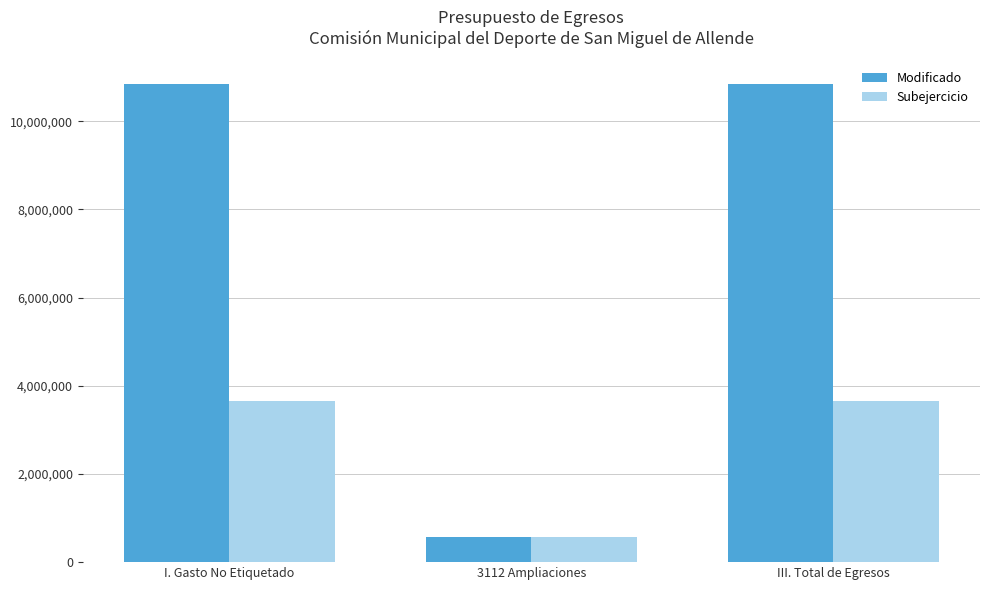

What is the value of the Subejercicio bar at the 3rd from the left?

3645486.7